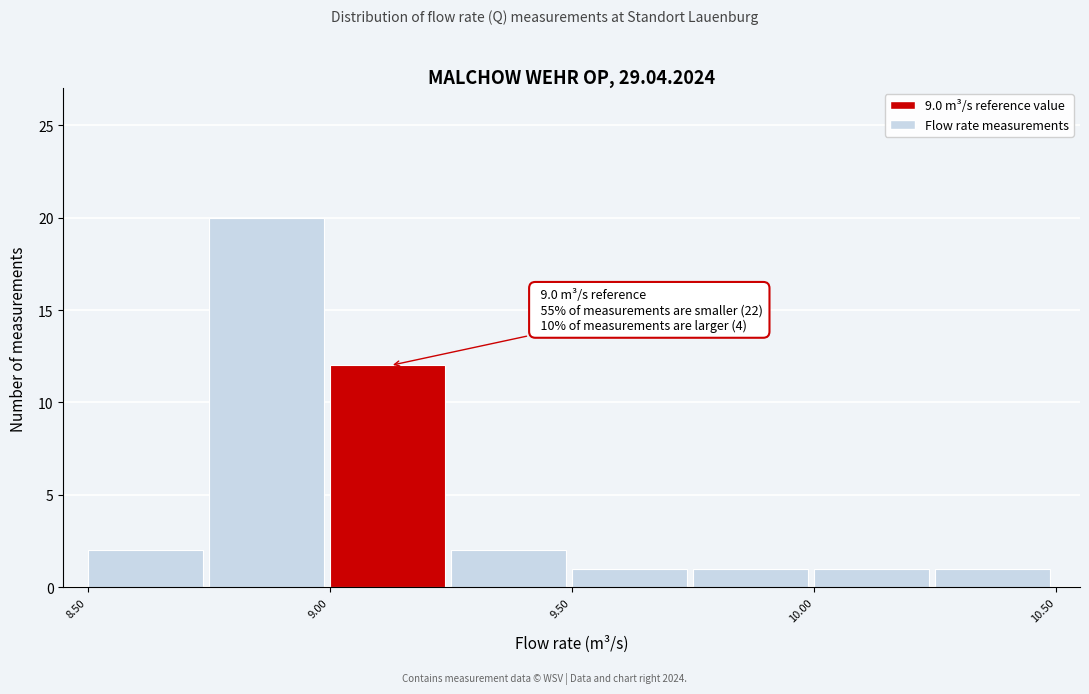

Over which range of the x-axis is the bar tallest?

8.75 to 9.00